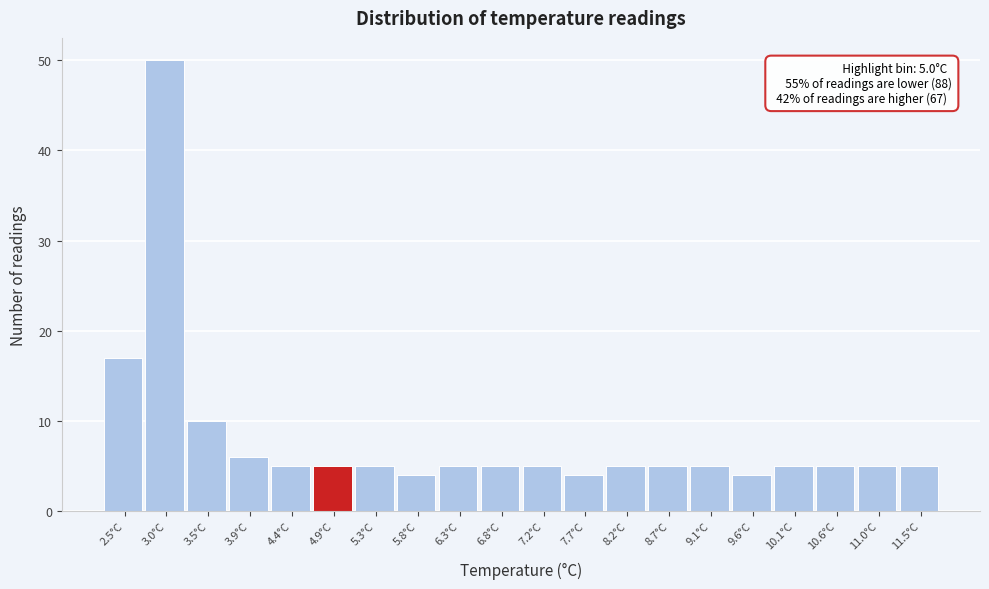

Reading left to right, transcribe all the data shown in this chart.

2.5°C=17	3.0°C=50	3.5°C=10	3.9°C=6	4.4°C=5	4.9°C=5	5.3°C=5	5.8°C=4	6.3°C=5	6.8°C=5	7.2°C=5	7.7°C=4	8.2°C=5	8.7°C=5	9.1°C=5	9.6°C=4	10.1°C=5	10.6°C=5	11.0°C=5	11.5°C=5